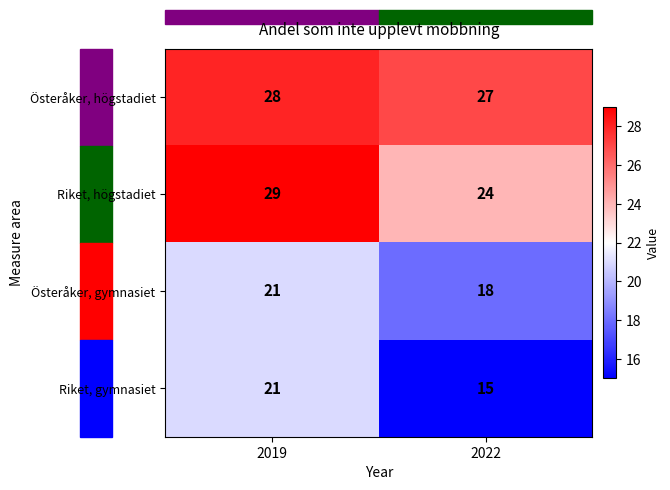

Rank the series at 2022 from highest to lowest value.

Österåker, högstadiet, Riket, högstadiet, Österåker, gymnasiet, Riket, gymnasiet